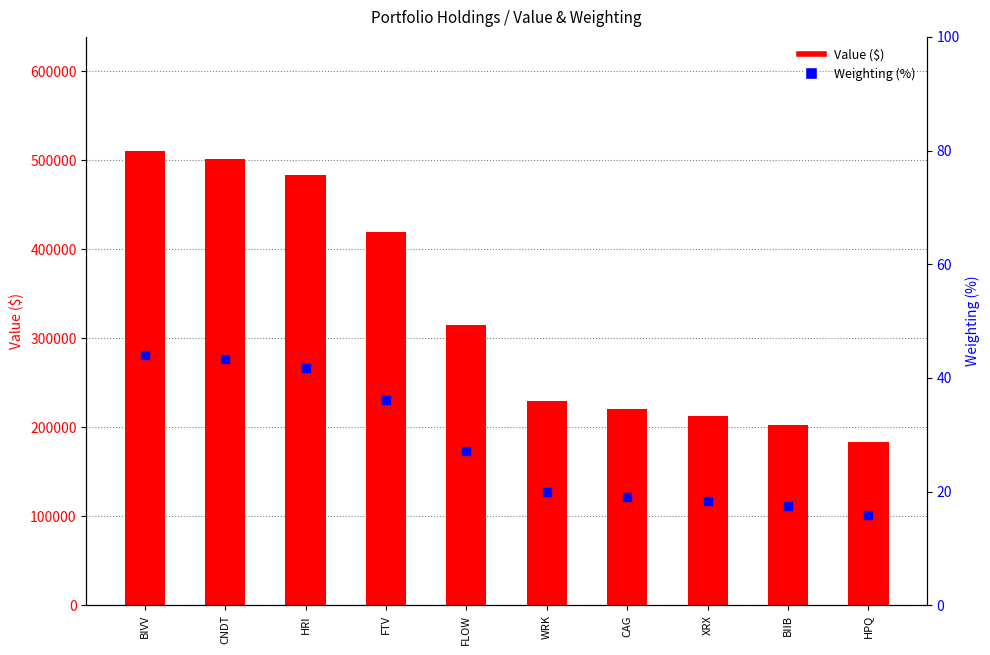

Is the value of Value ($) at CAG greater than the value of Weighting (%) at FLOW?

Yes